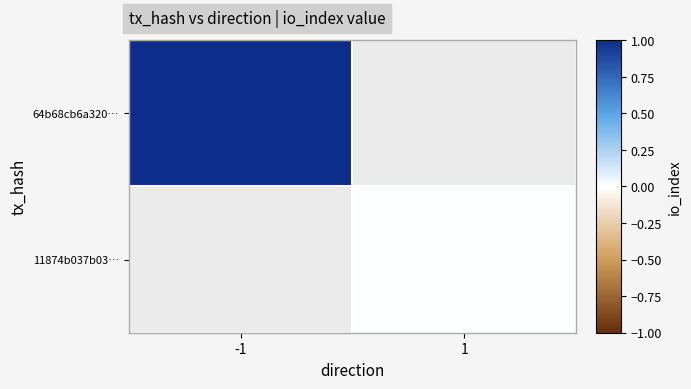

Which category has the lowest value across all series?

1